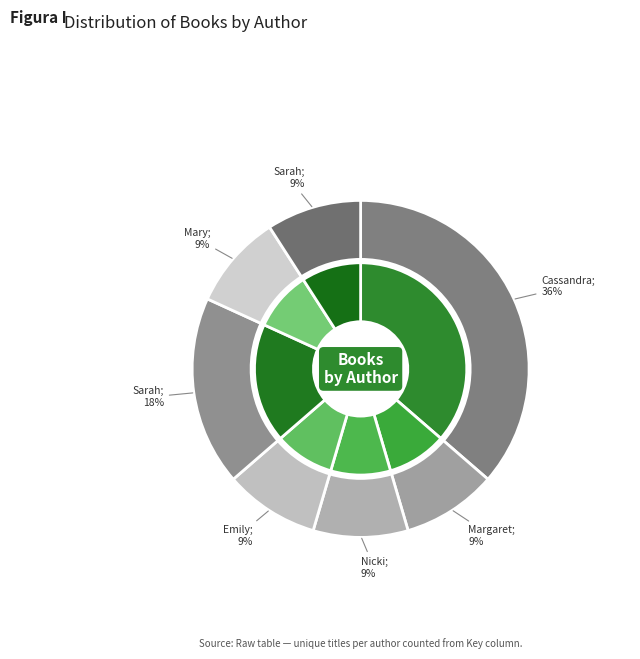

What is the total percentage of Emily Suvada and Nicki Pau Preto?

18.2%